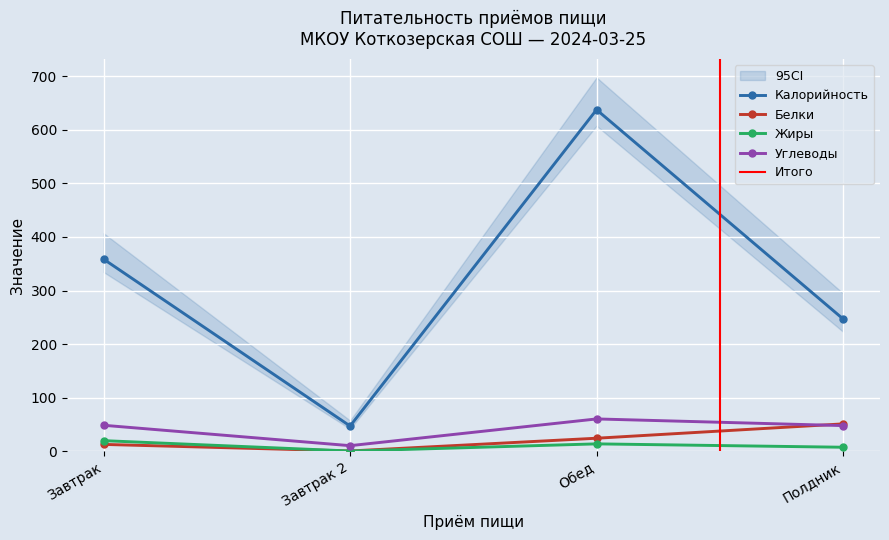

What is the approximate value of Углеводы at Завтрак?

48.4